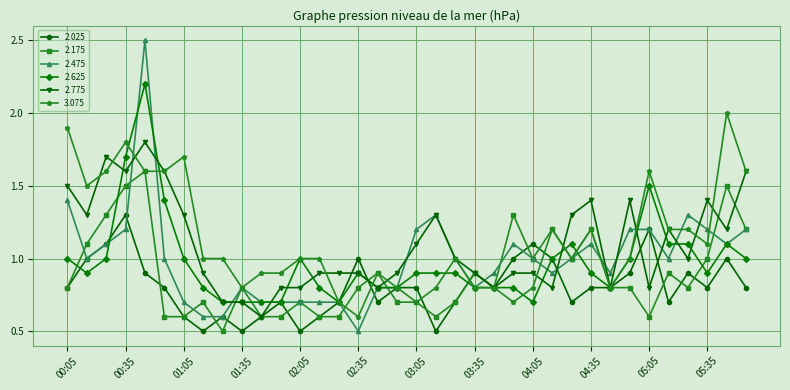

Which series has the largest range (max minus min)?

2.475